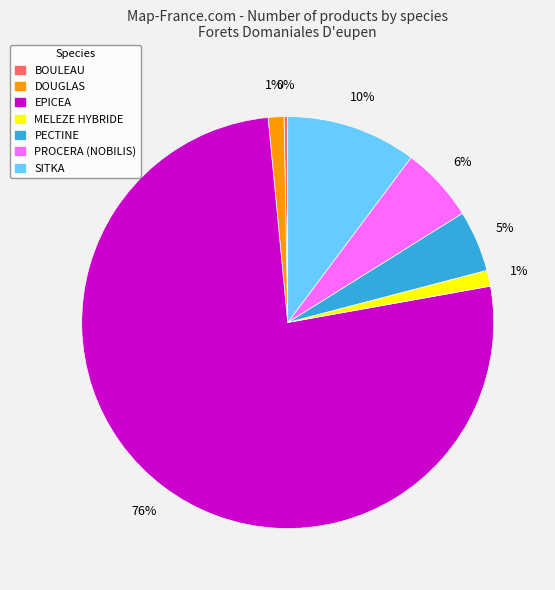

Between SITKA and PECTINE, which is larger?

SITKA